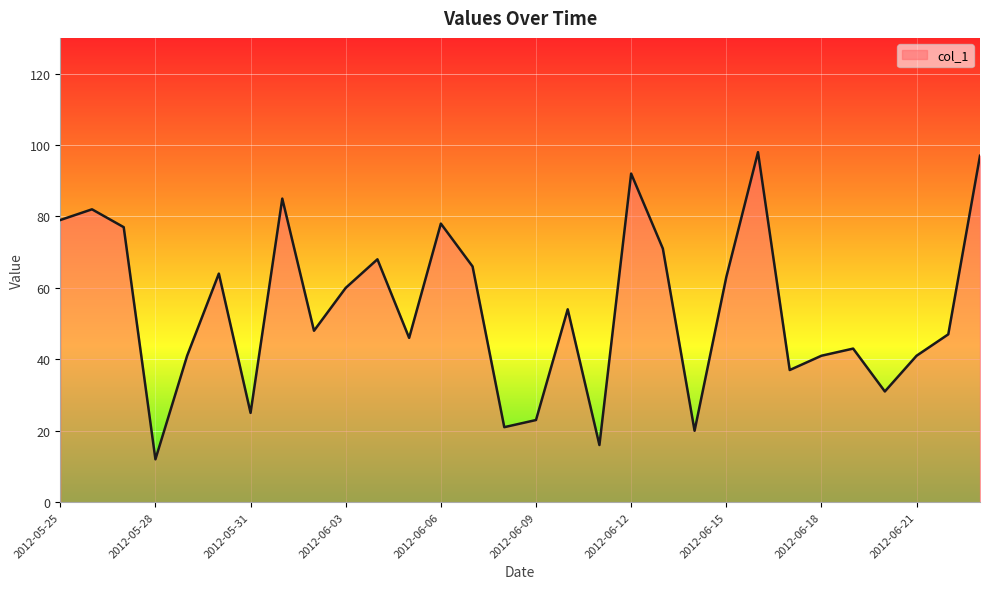

Does the chart have visible grid lines?

Yes